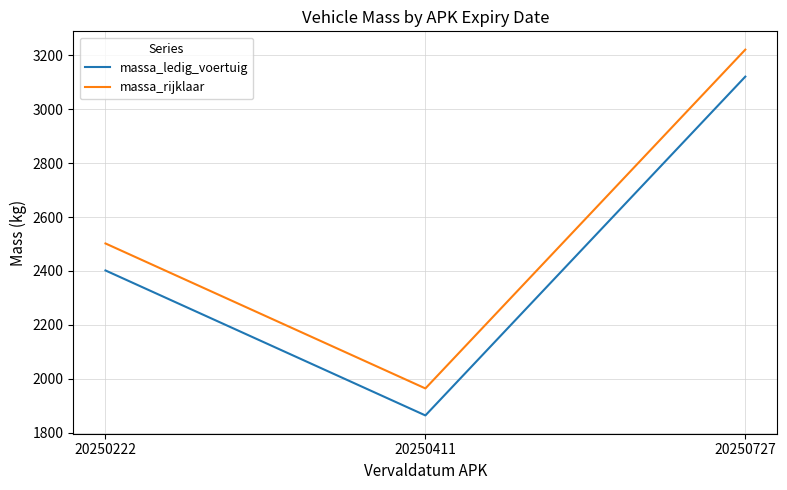

What is the difference between the massa_ledig_voertuig values at 20250222 and 20250411?

537